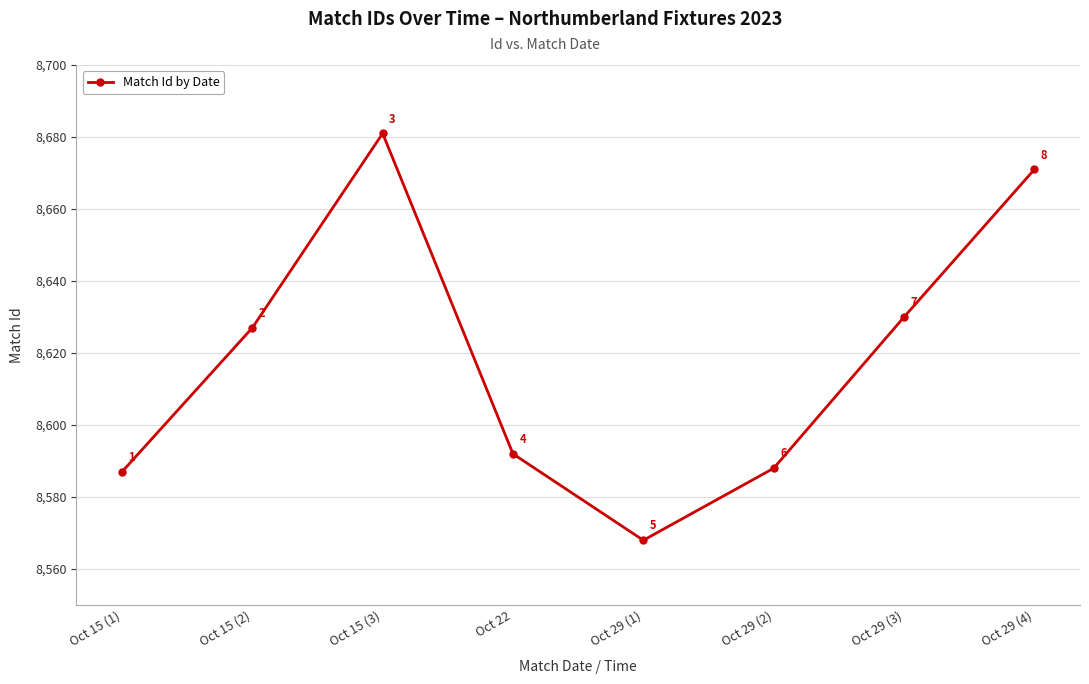

What position from the right is Oct 15 (2)?

7